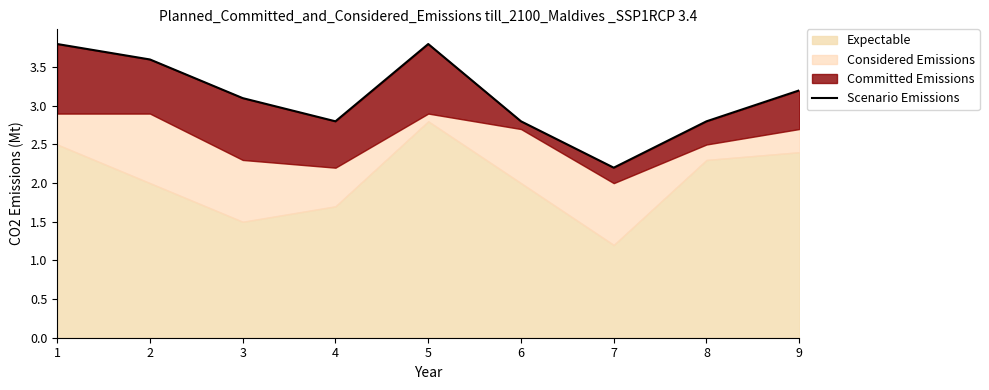

How many values exceed 3?

5